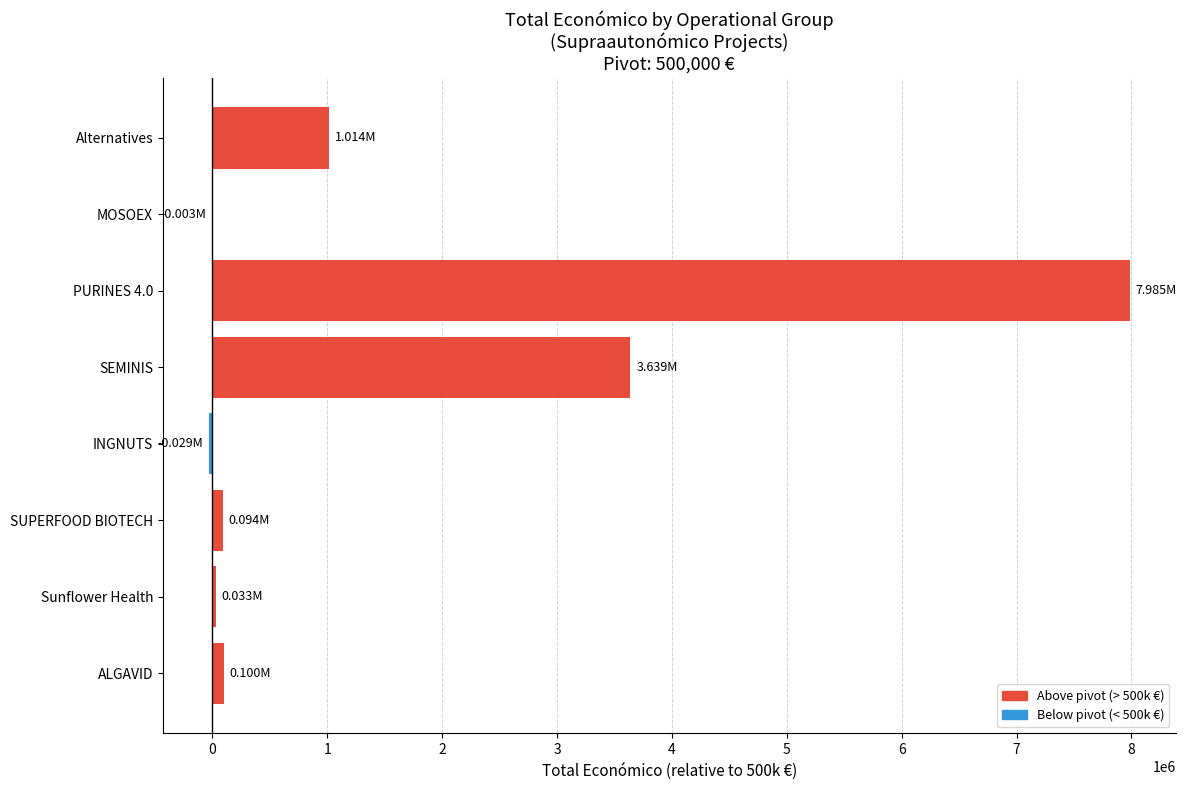

What is the sum of the values at SEMINIS and PURINES 4.0?

11624392.0